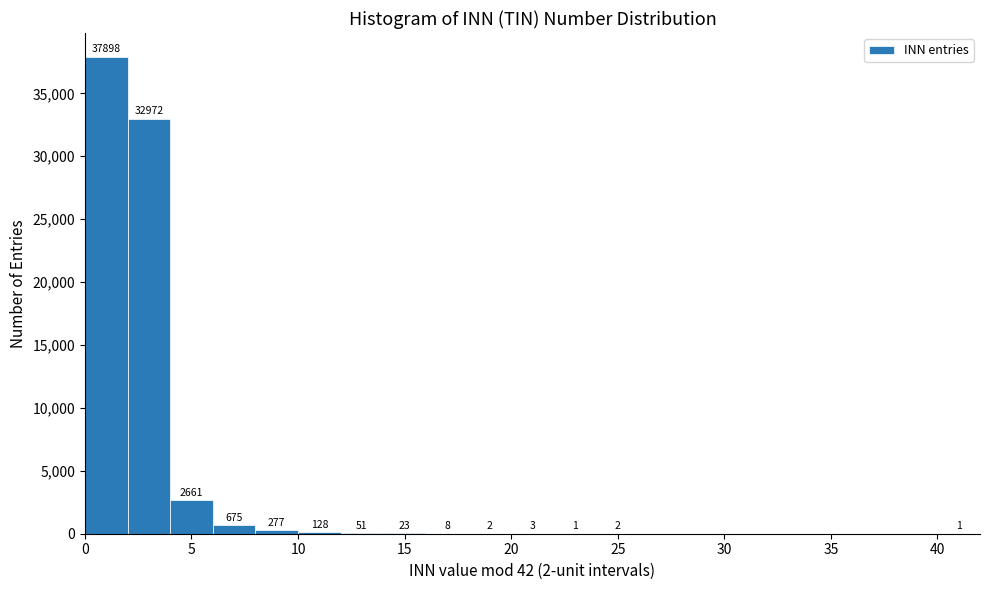

Which range on the x-axis has the tallest bar?

0 to 2